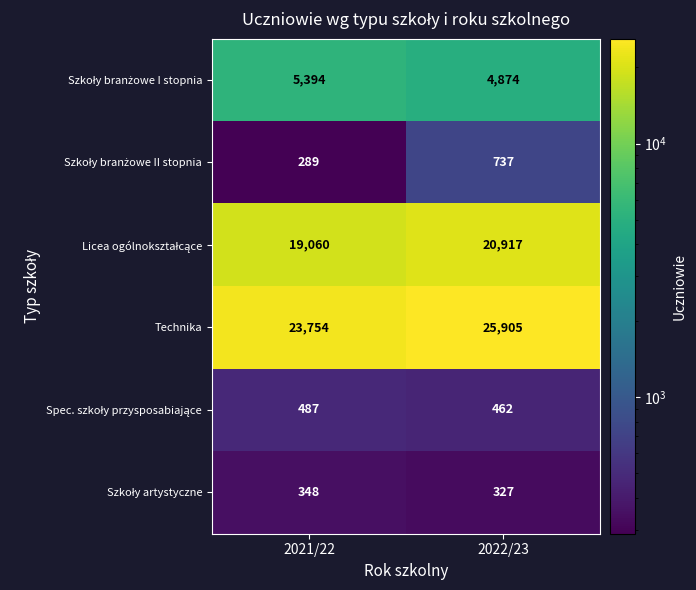

What is the spread (max minus min) of values at 2022/23?

25578